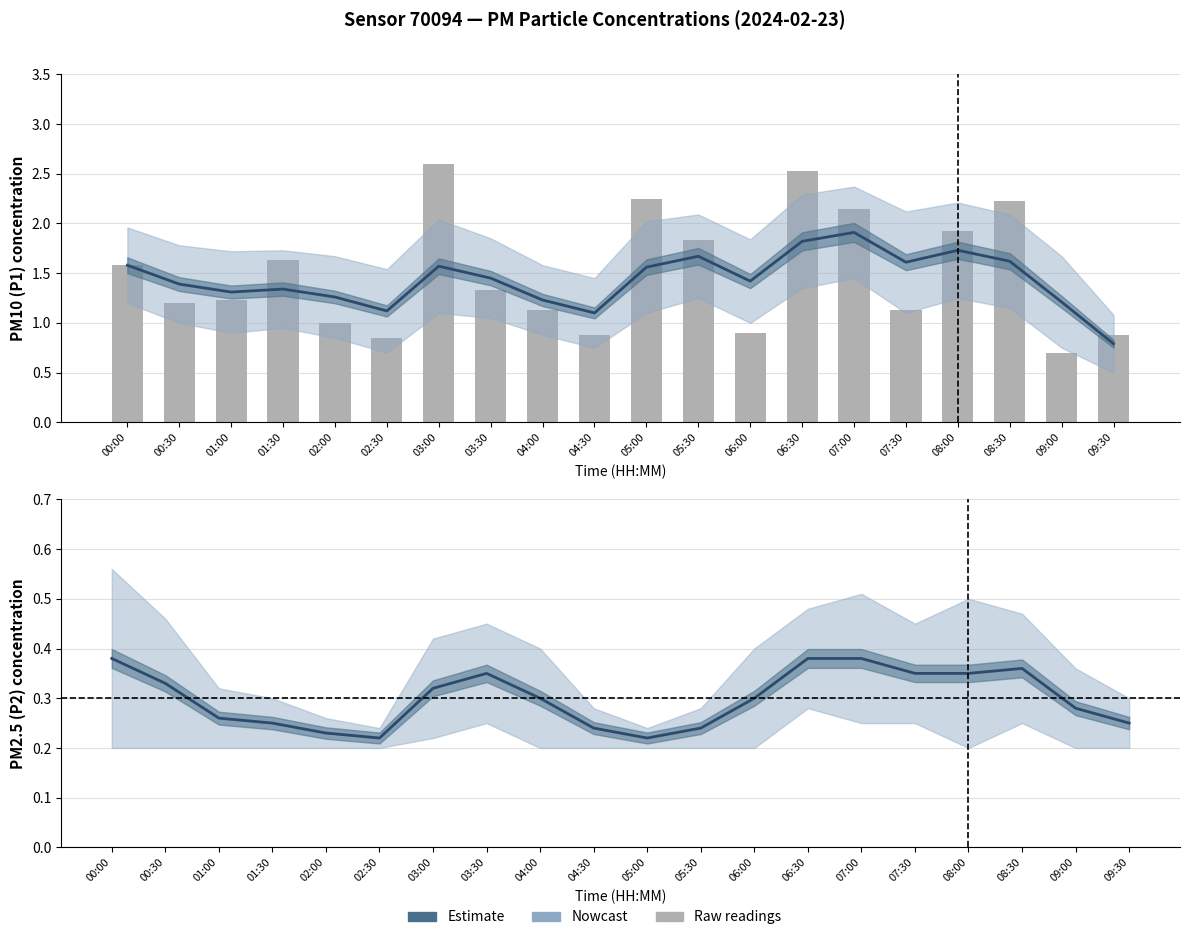

At how many categories does at least one series exceed 0?

20